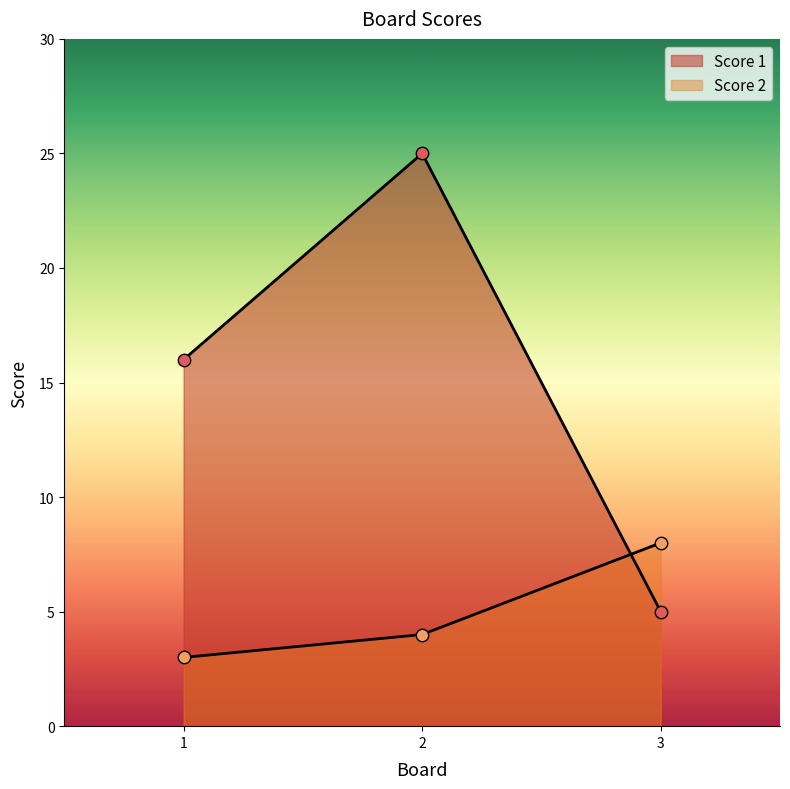

Which series has the largest Y range (max minus min)?

Score 1